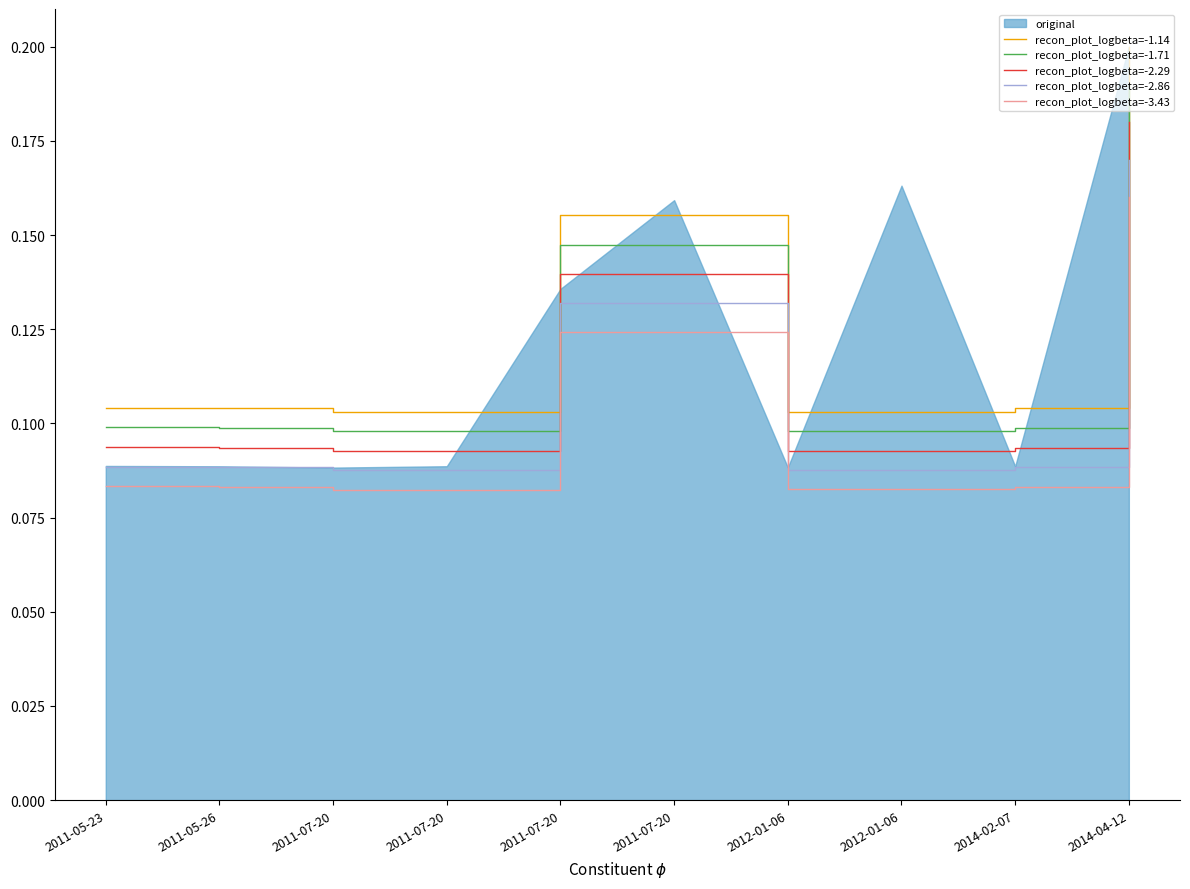

Is the value of recon_plot_logbeta=-2.86 at 2012-01-06 greater than the value of recon_plot_logbeta=-1.71 at 2011-07-20?

No